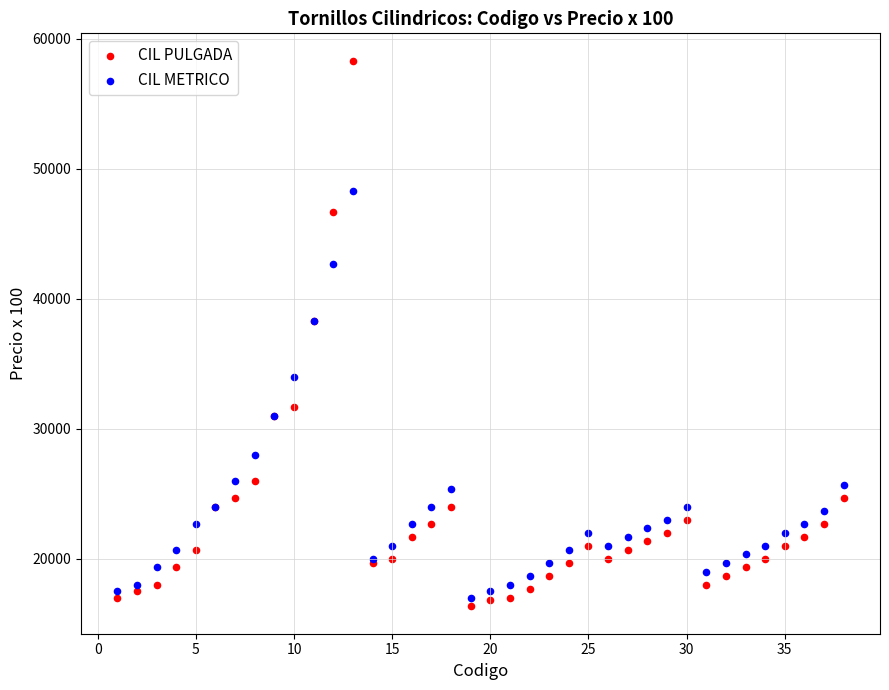

Which series has the widest spread of Y values?

CIL PULGADA